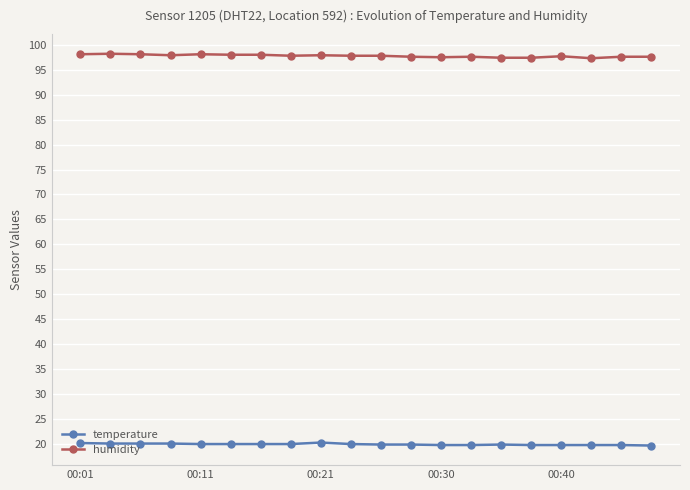

List the series in order of their overall mean, highest first.

humidity, temperature